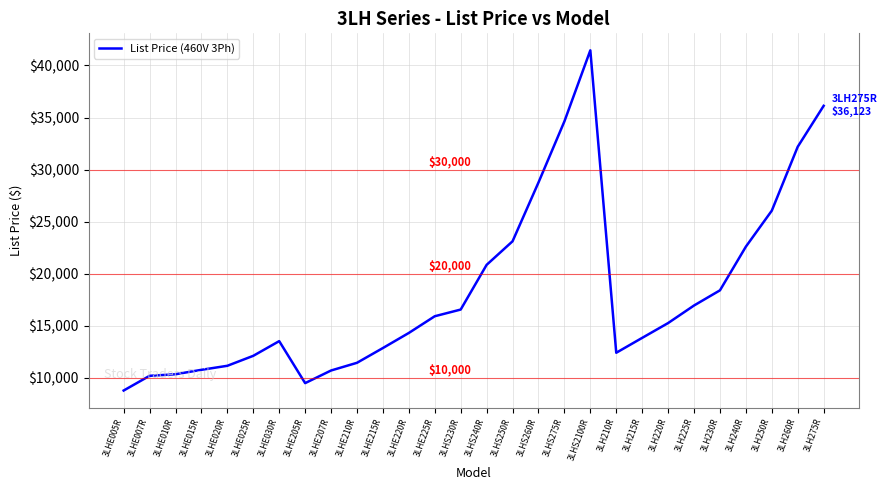

Between 3LHE015R and 3LHS240R, which is larger?

3LHS240R